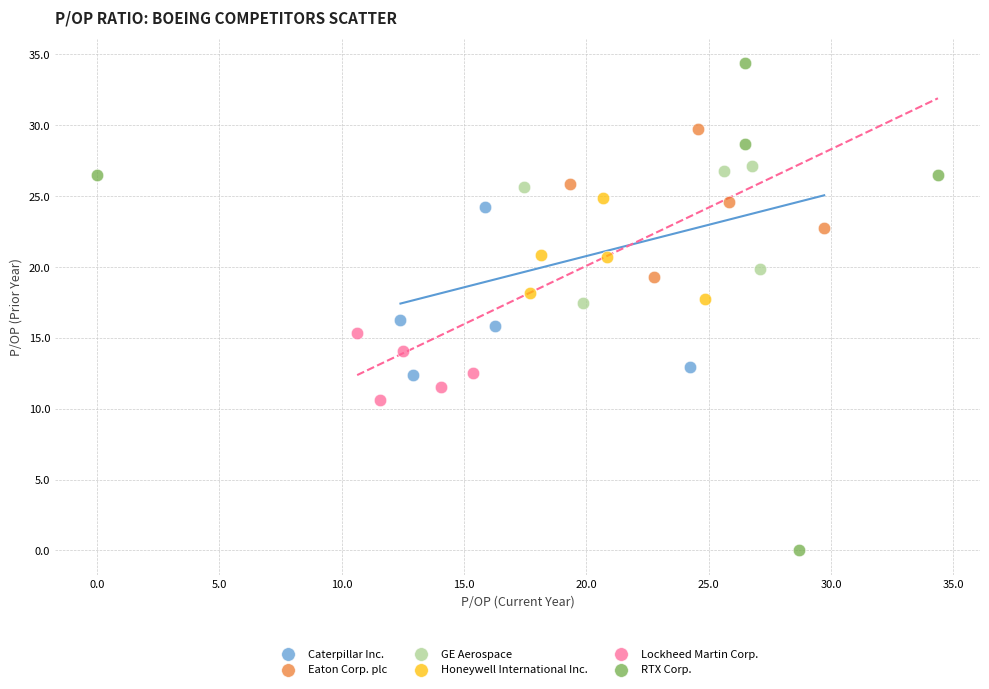

Which series reaches the maximum Y coordinate?

RTX Corp.